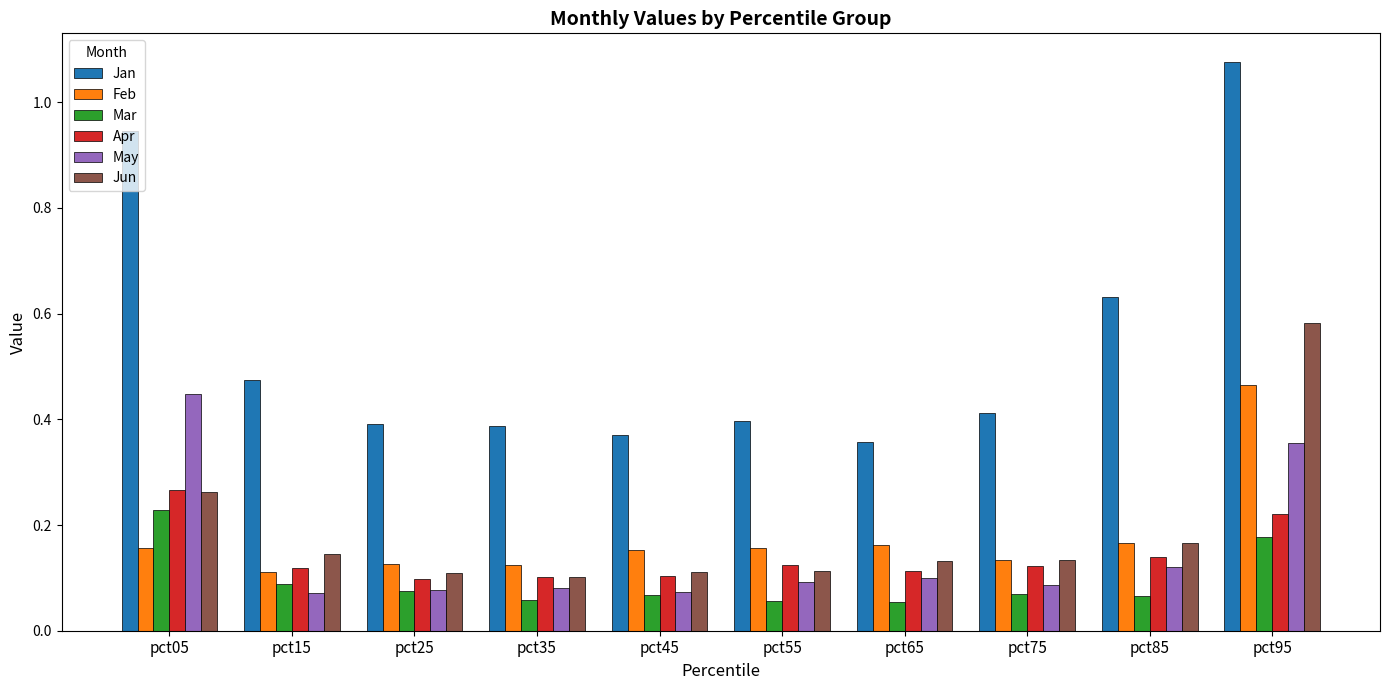

How many bars are there in total?

60